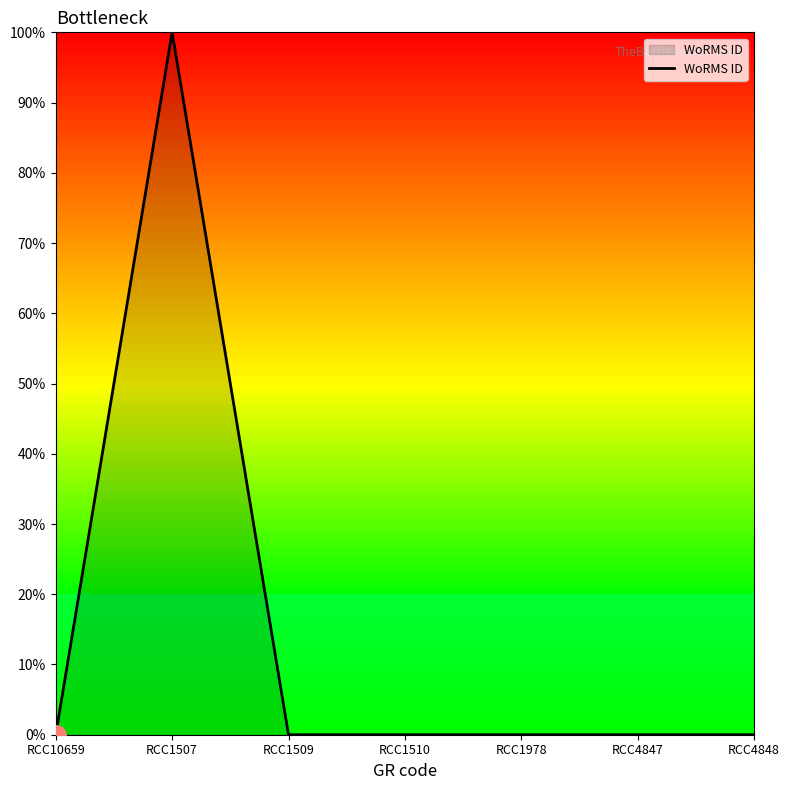

How many series are shown in this chart?

1